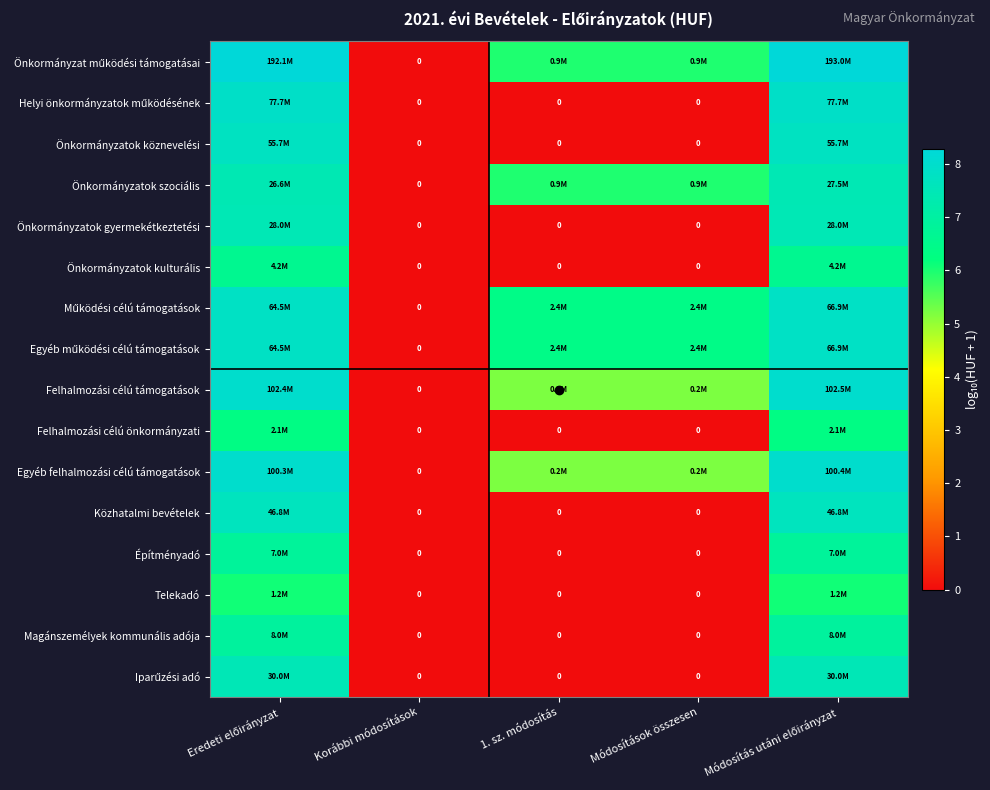

What value does the Önkormányzatok gyermekétkeztetési series have at Eredeti előirányzat?

7.4